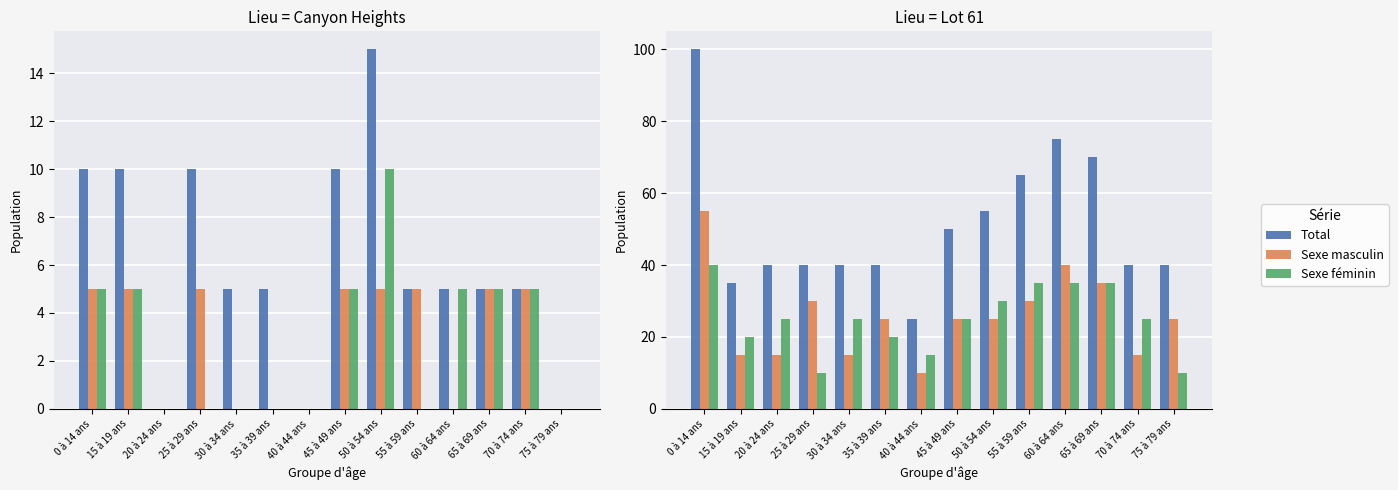

What is the difference between the Total values at 20 à 24 ans and 0 à 14 ans?

60